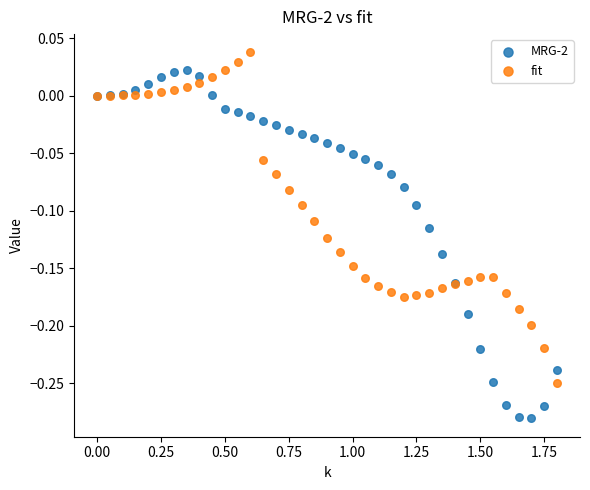

Which series contains the highest Y value?

fit